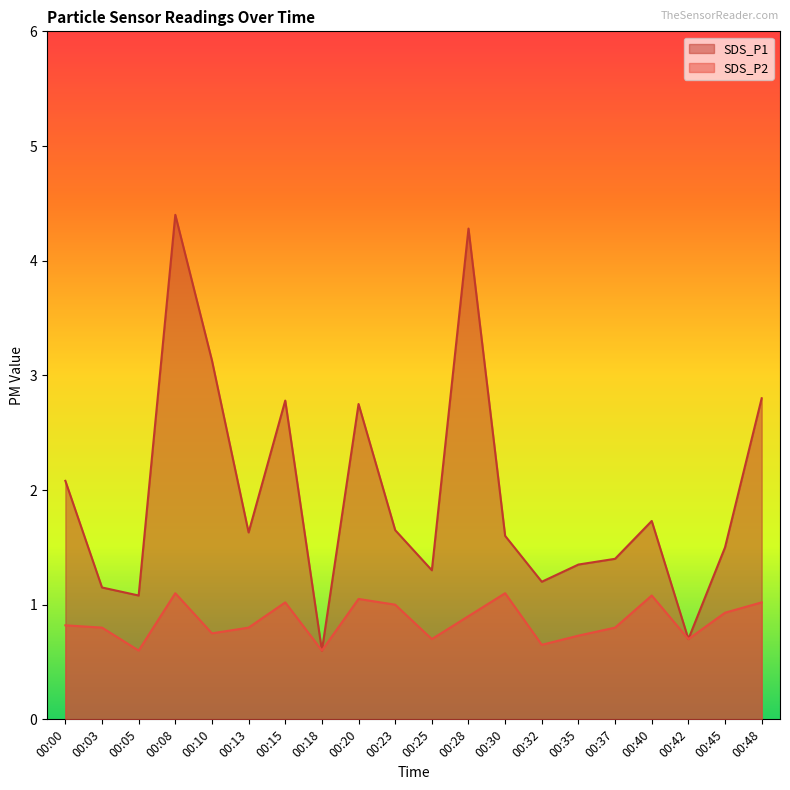

True or false: SDS_P1 and SDS_P2 cross at least once.

False